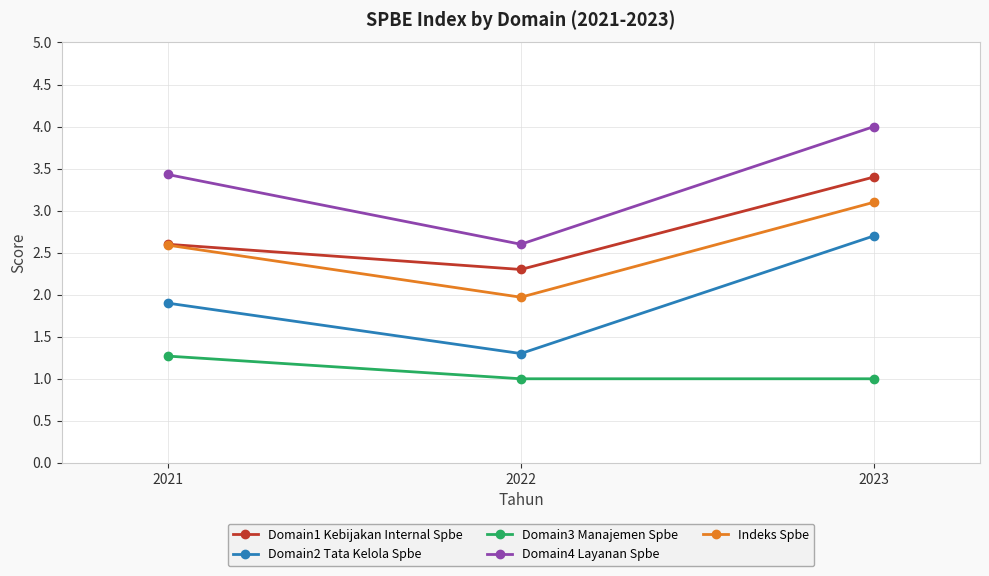

What are all the series names shown in the legend?

Domain1 Kebijakan Internal Spbe, Domain2 Tata Kelola Spbe, Domain3 Manajemen Spbe, Domain4 Layanan Spbe, Indeks Spbe